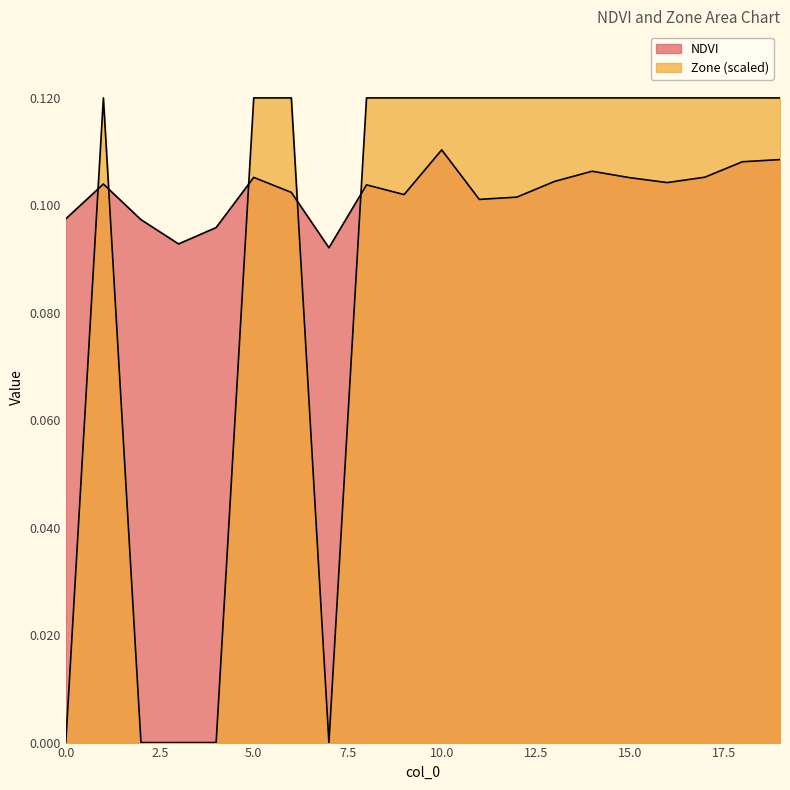

What are all the series names shown in the legend?

NDVI, Zone